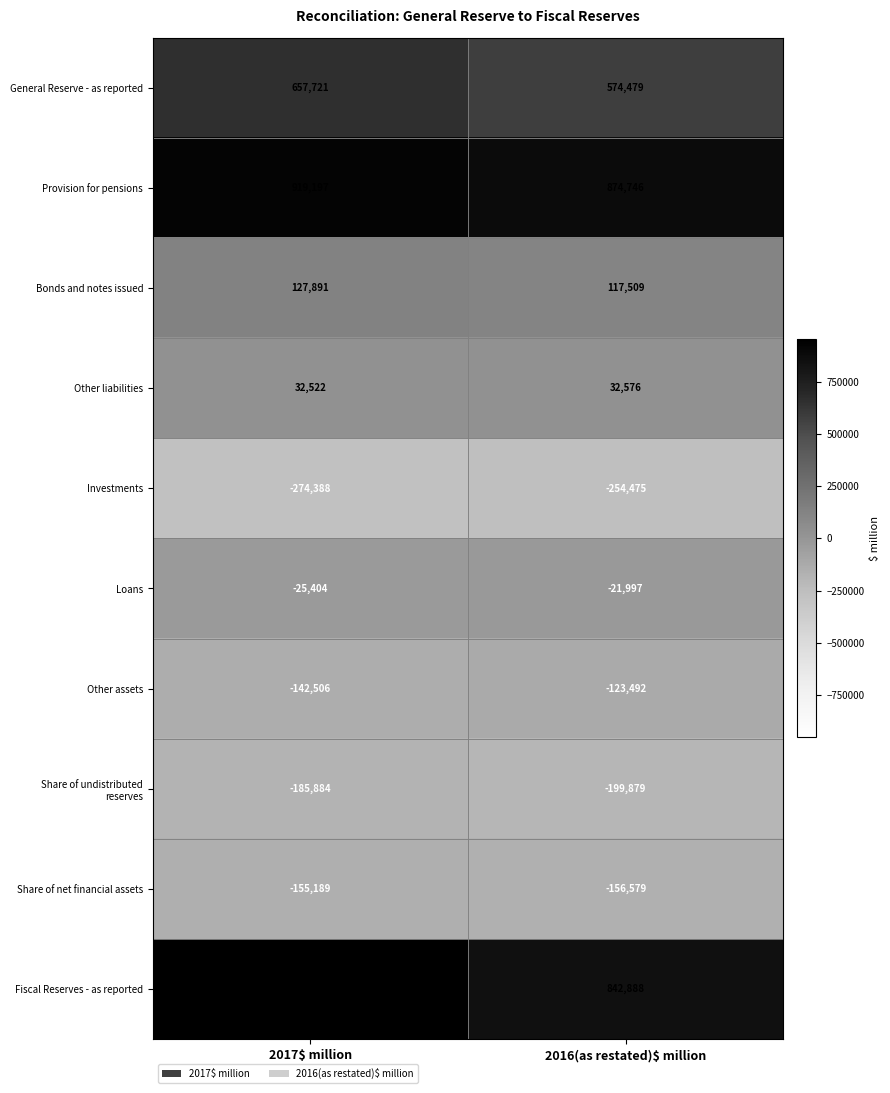

What value does the Investments series have at 2017$ million, to the nearest 100?

-274400